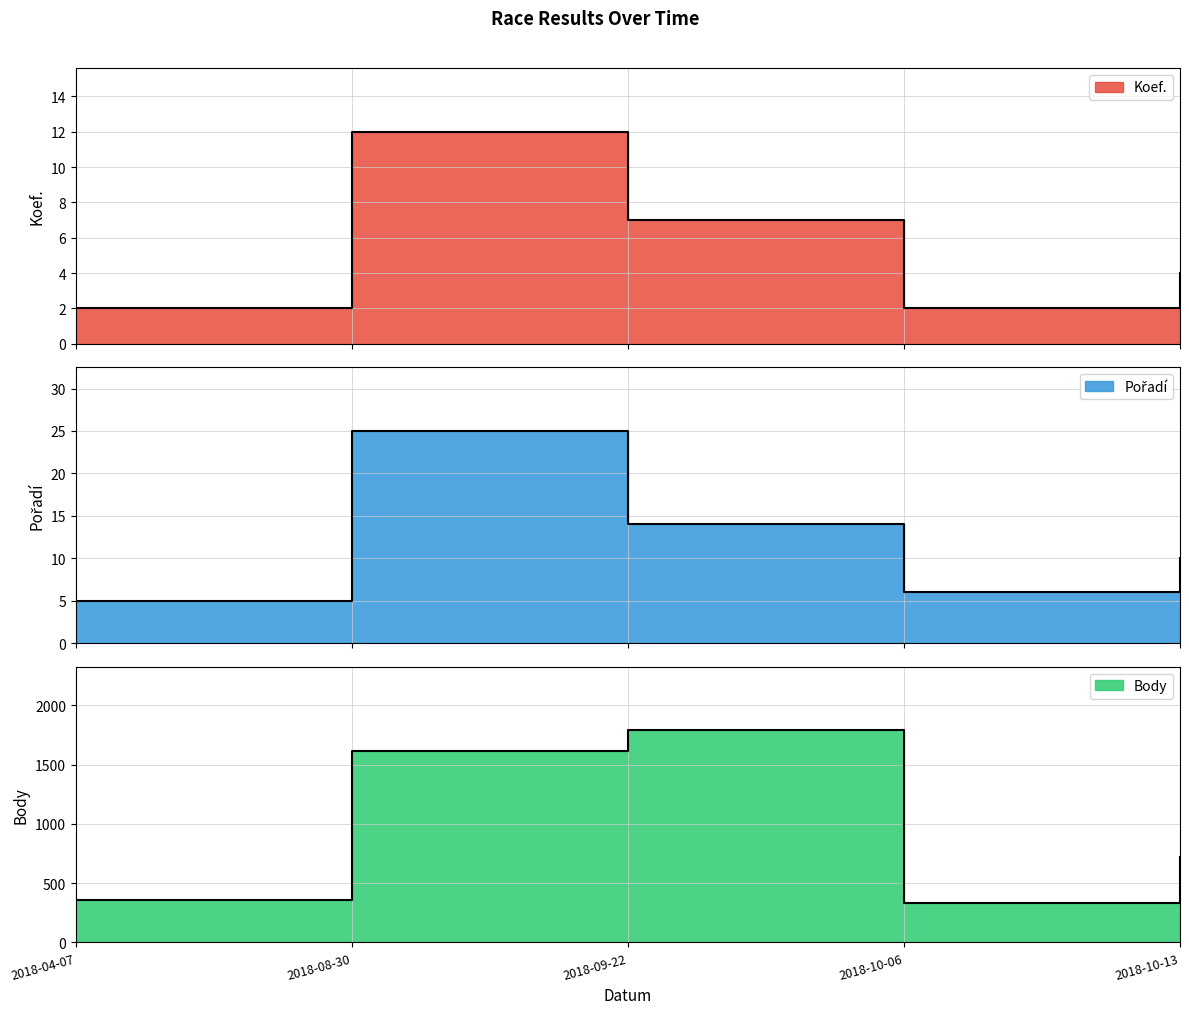

Where is Body nearest to the value 1063?

2018-10-13